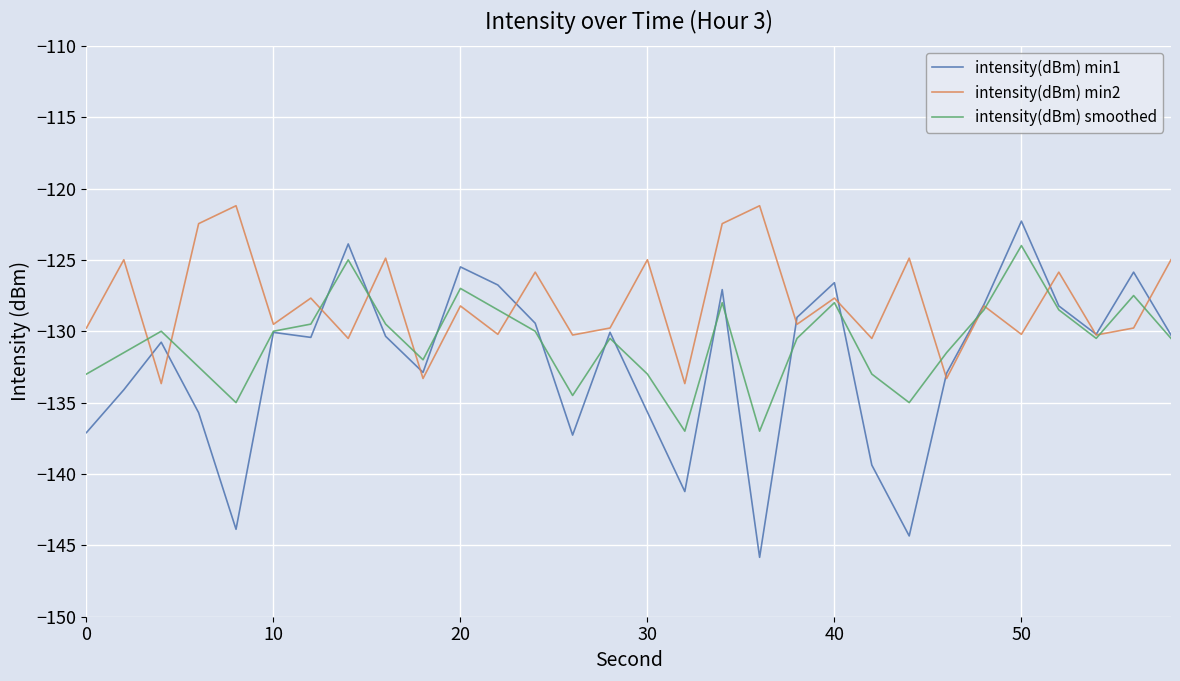

Rank the series by their average value, from lowest to highest.

intensity(dBm) min1, intensity(dBm) smoothed, intensity(dBm) min2